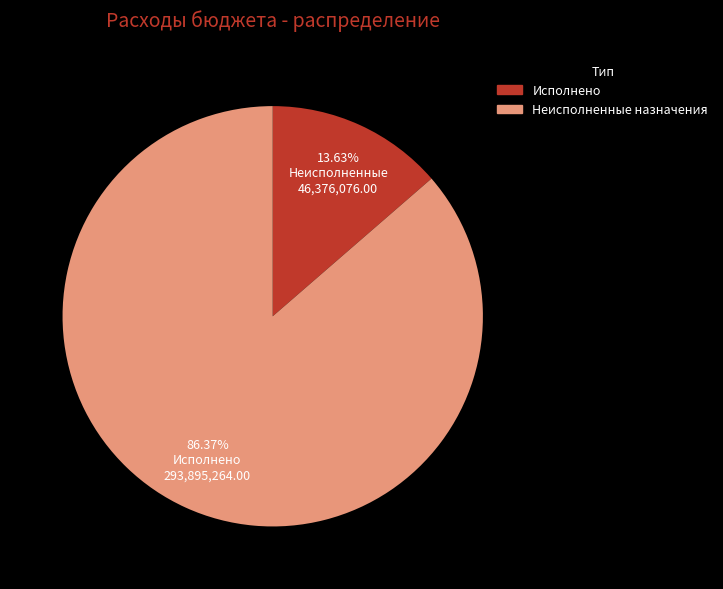

To the nearest percent, what percentage of the pie is Исполнено?

14%